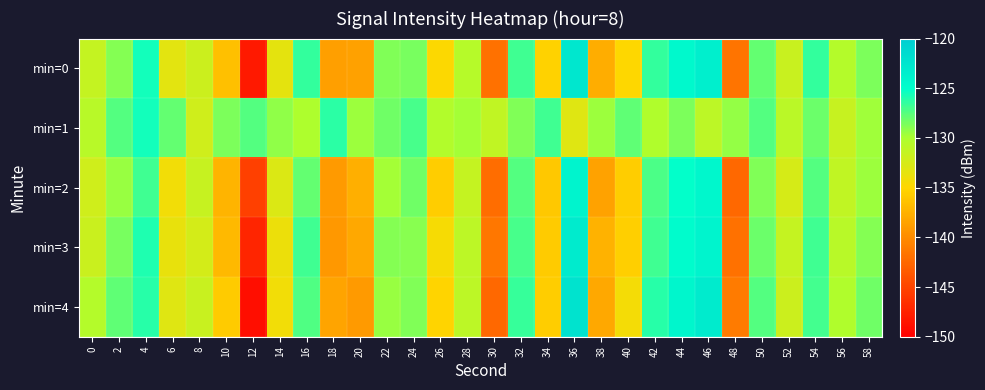

What is the spread (max minus min) of values at 46?

7.9